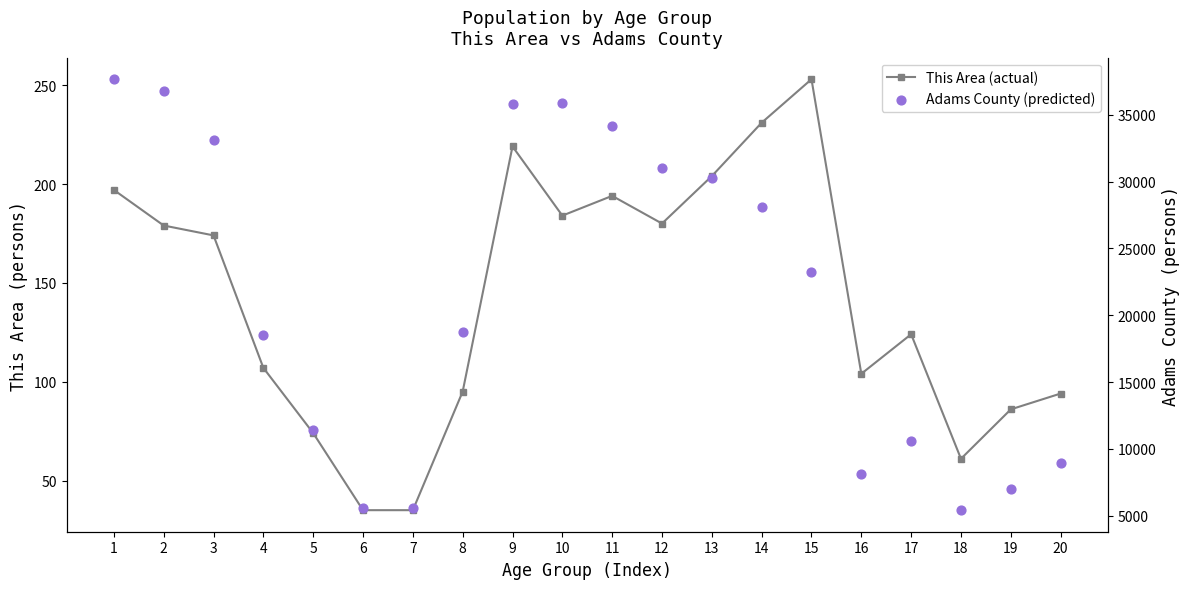

Is the value of This Area (actual) at 11 greater than the value of Adams County (predicted) at 14?

No